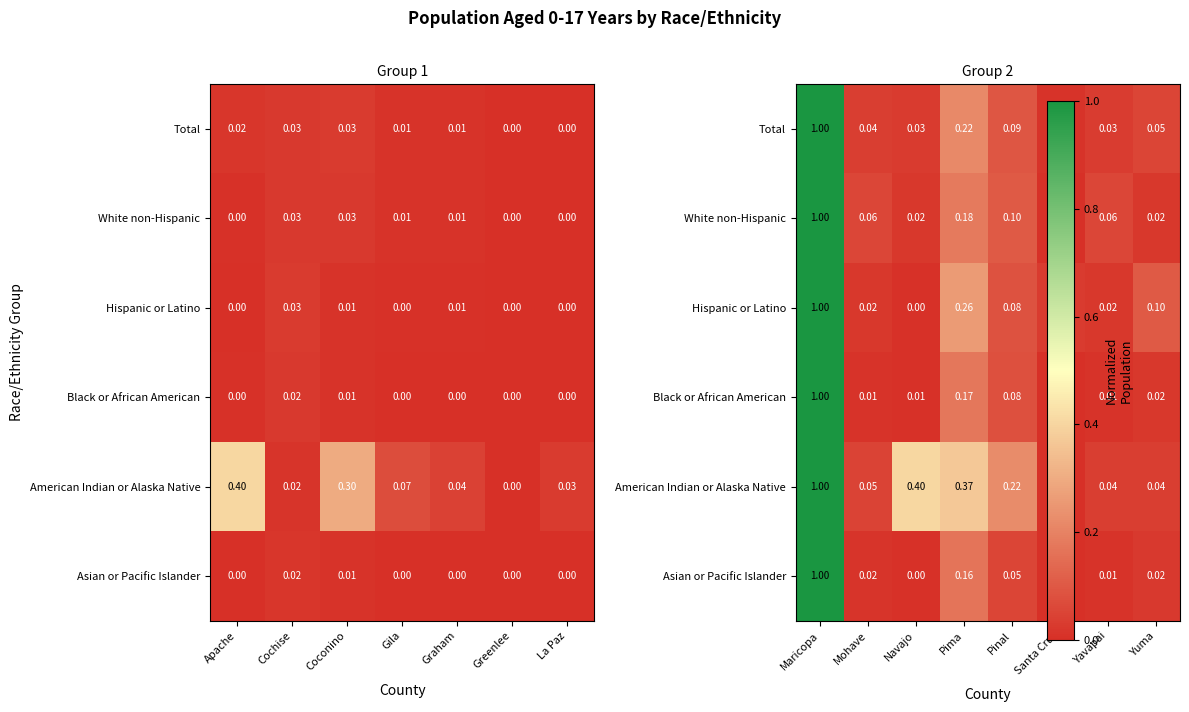

What is the greatest value displayed?

1.0